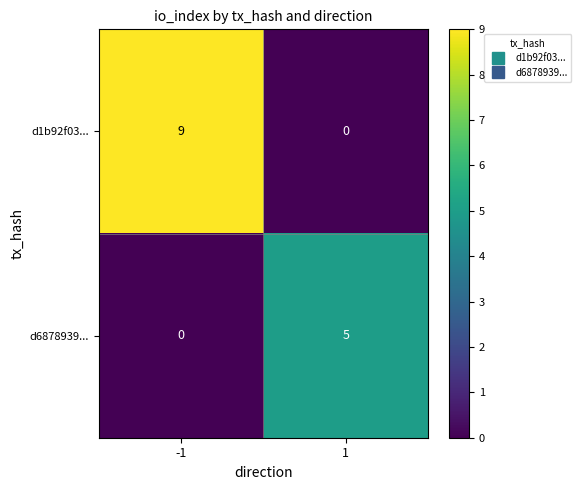

Which series changed the most between -1 and 1?

d1b92f03...